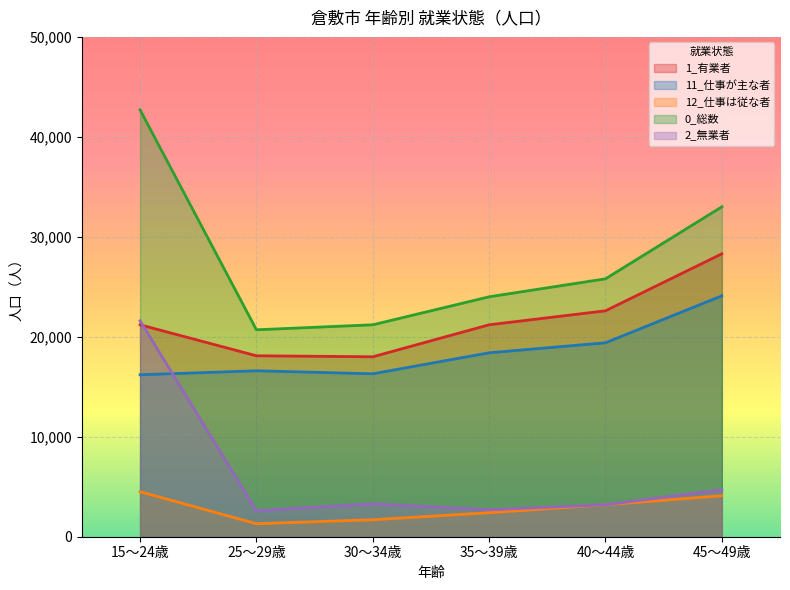

True or false: 0_総数 and 11_仕事が主な者 intersect in this chart.

False